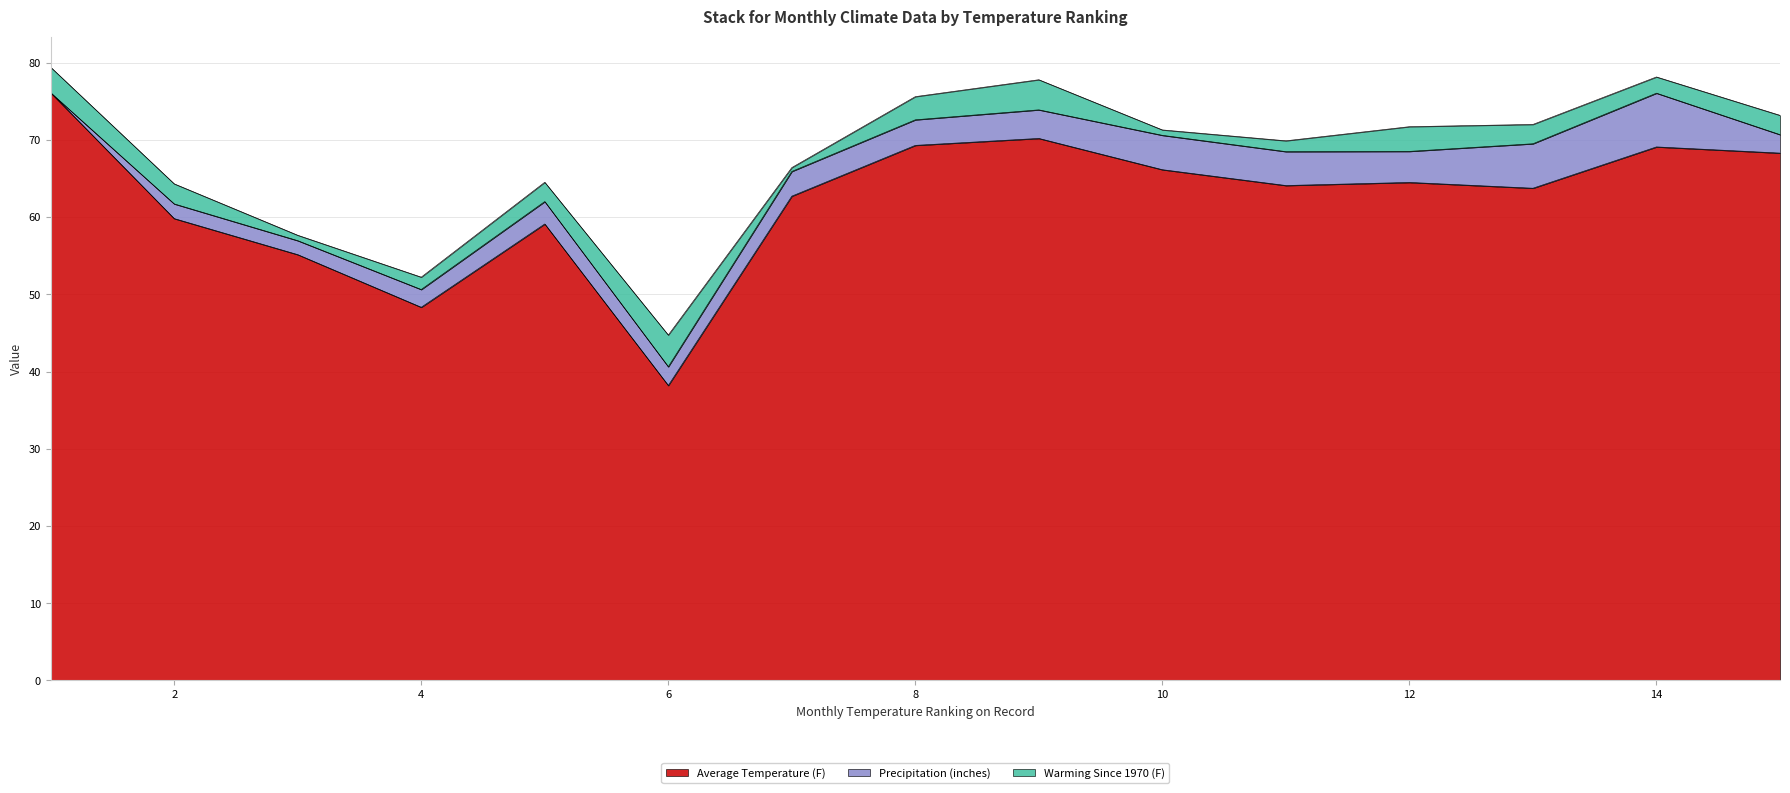

Reading left to right, list all the values displayed in this chart.

Average Temperature (F): 76.1	59.8	55.1	48.3	59.1	38.2	62.7	69.3	70.2	66.2	64.1	64.5	63.8	69.1	68.3
Precipitation (inches): 0.0	1.9	1.8	2.3	2.9	2.4	3.2	3.3	3.7	4.5	4.4	4.0	5.8	7.0	2.4
Warming Since 1970 (F): 3.3	2.6	0.7	1.6	2.5	4.1	0.5	3.0	3.9	0.7	1.4	3.2	2.5	2.1	2.5